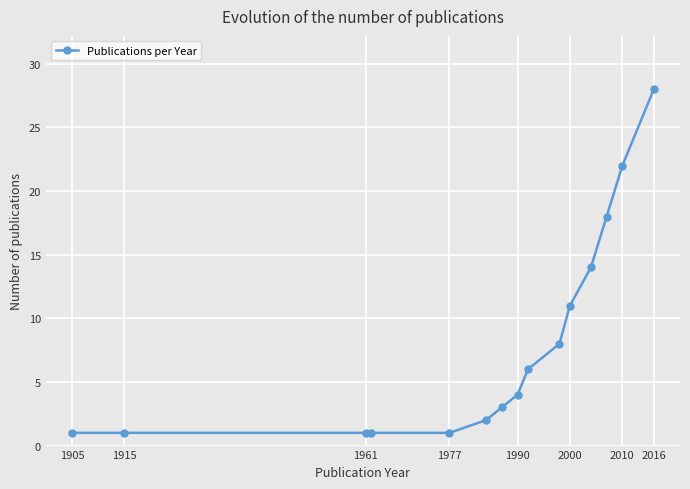

What is the value of the 9th point from the left?

6